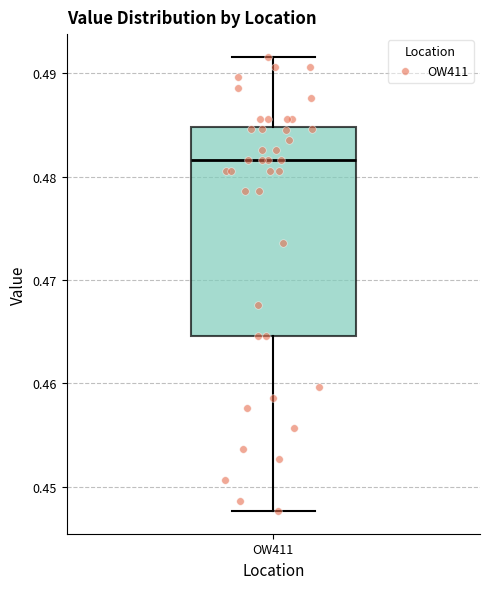

Read this box plot against the y-axis: the position of the median line, the range covered by the box, and the ends of both whiskers. The values are not printed on the chart, so give them approximately, as read against the axis.

median 0.482, box 0.465 to 0.485, whiskers 0.448 to 0.492